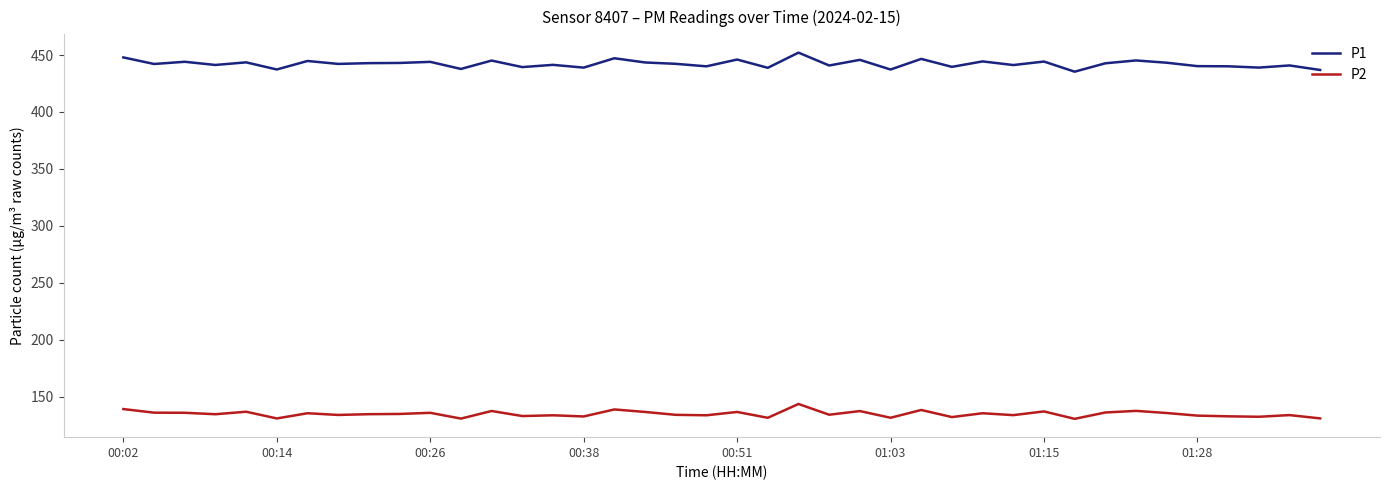

What is the minimum value shown in the chart?

130.4